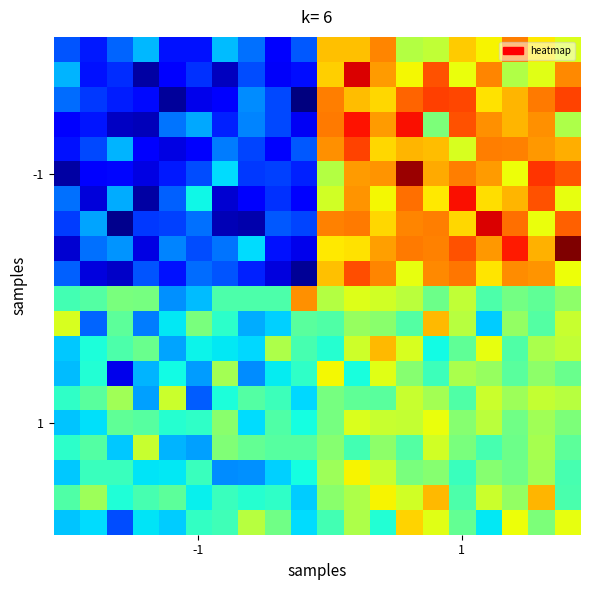

At which category does the chart reach its minimum across all series?

9